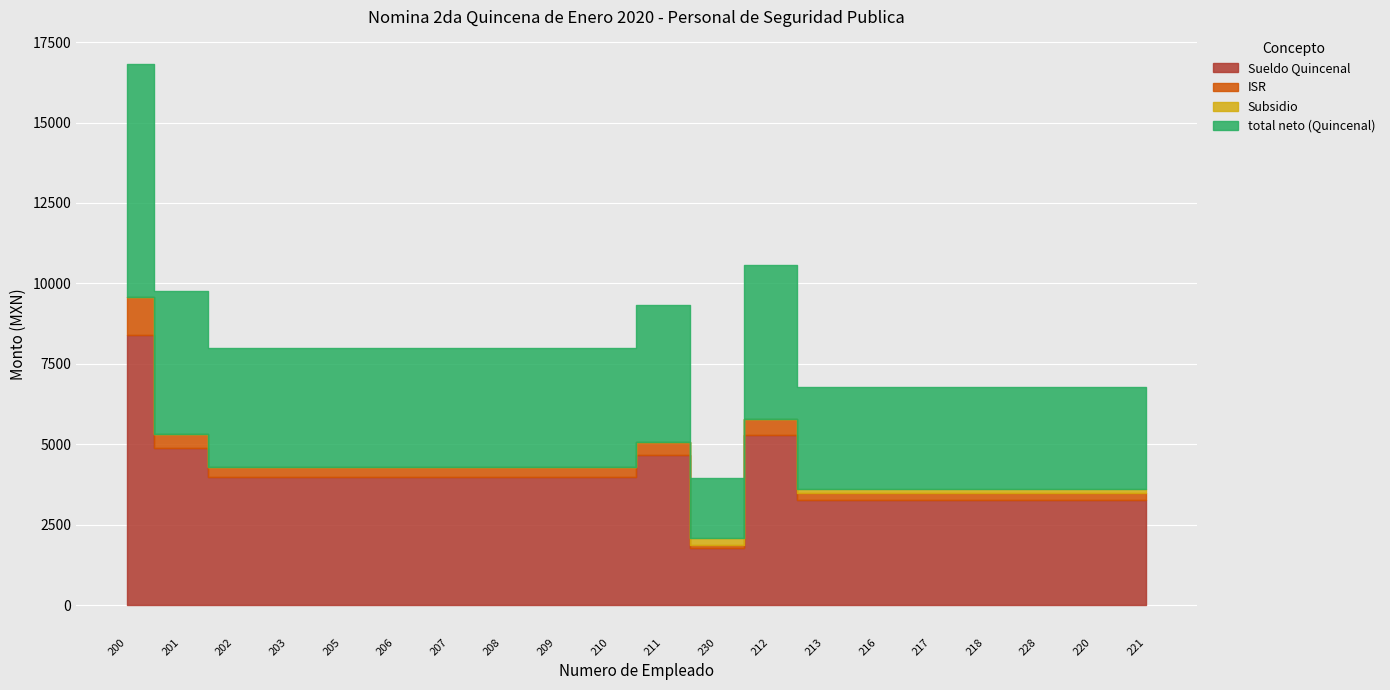

At which label is Sueldo Quincenal closest to 5097?

212